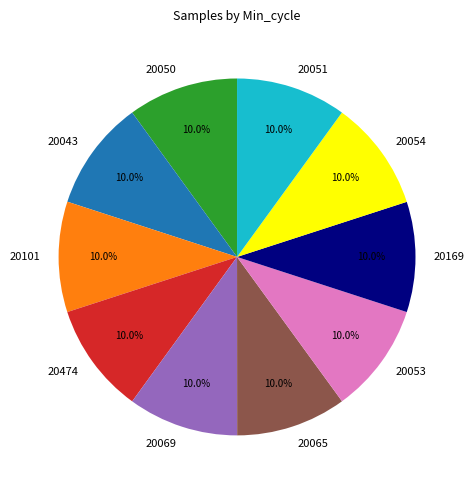

What is the ratio of the value at 20043 to the value at 20069?

1.0